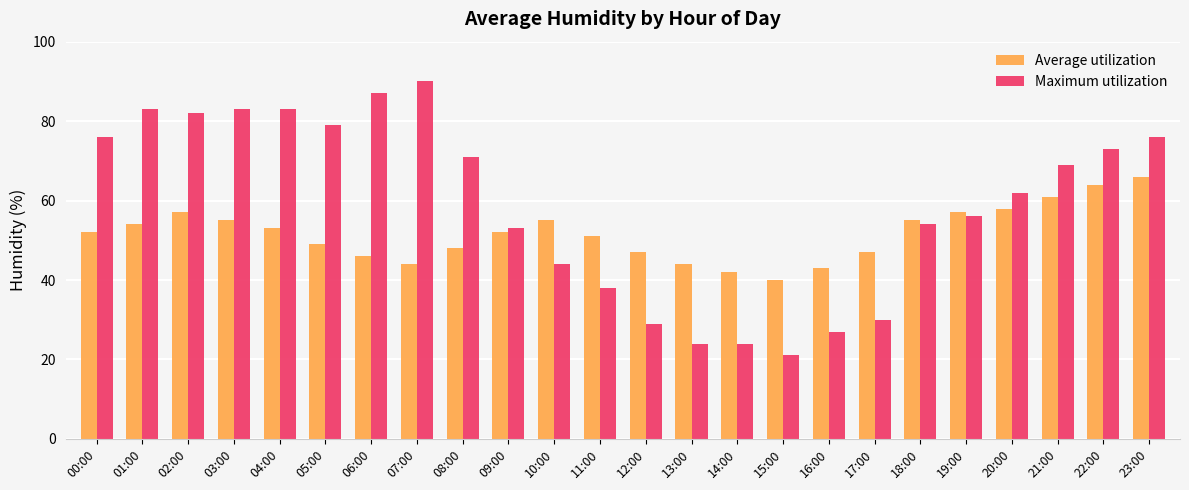

The value of Average utilization at 08:00 is 48. True or false?

True